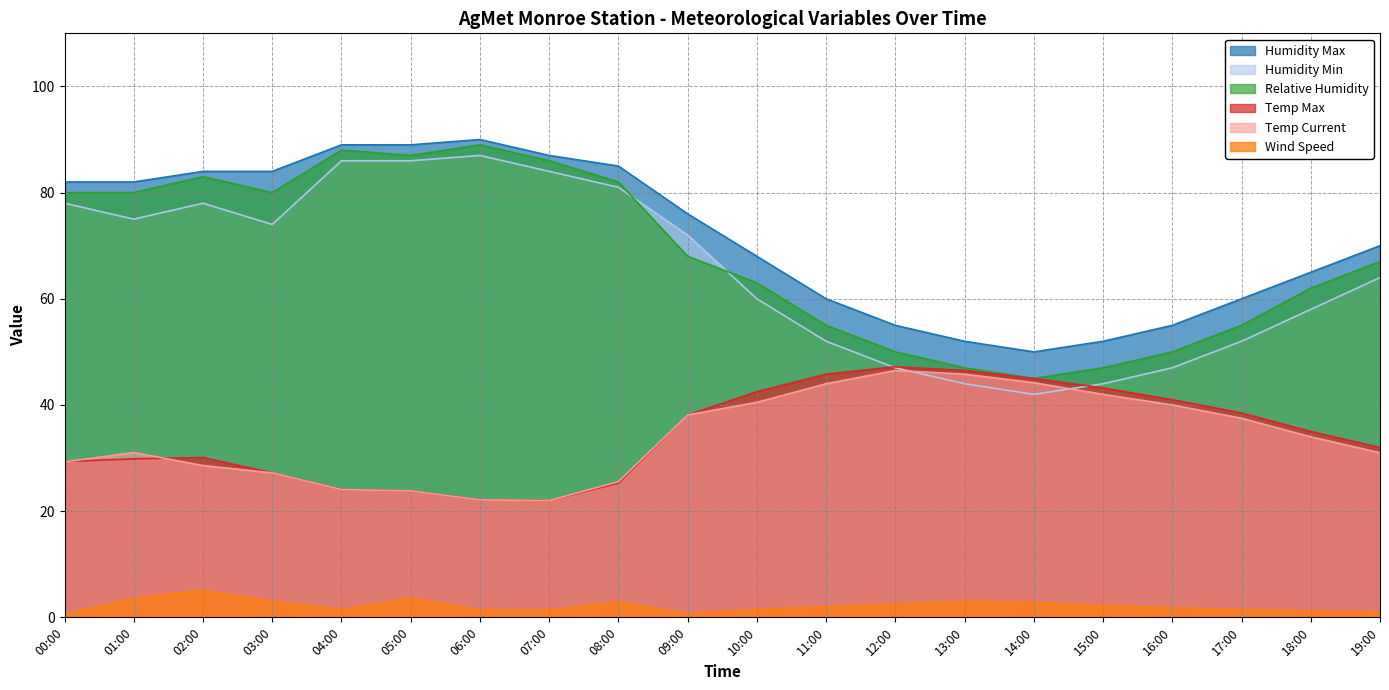

How many data points in Temp Max are less than 35?

10